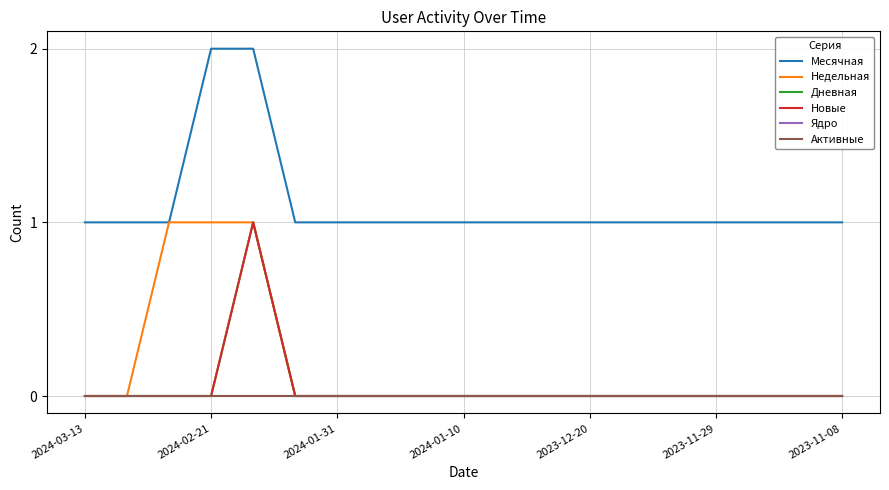

Does the chart have visible grid lines?

Yes